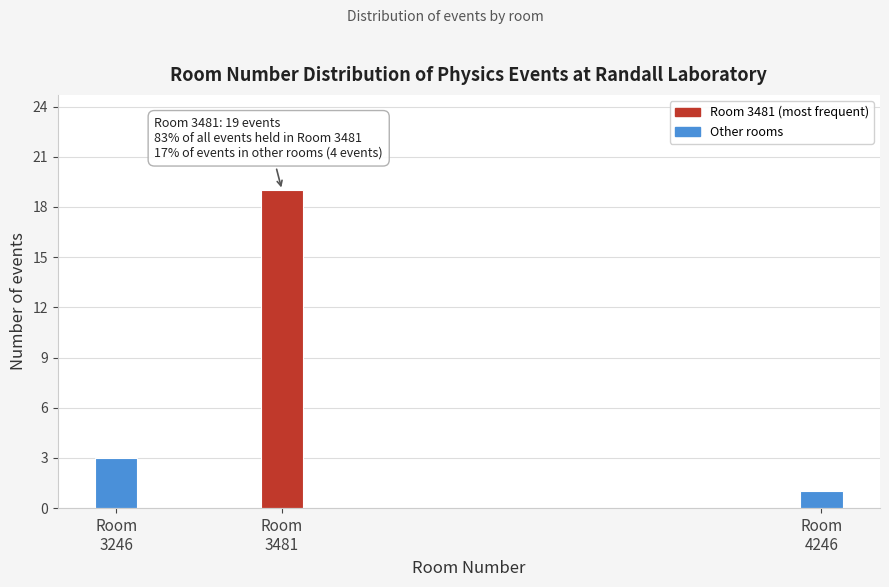

Reading left to right, extract all data points from this chart.

3	19	1